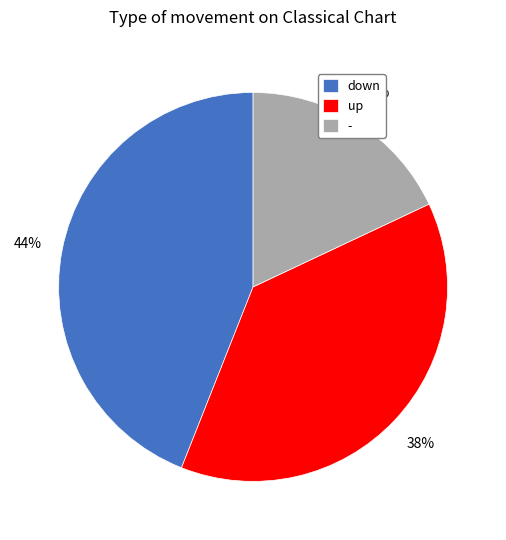

True or false: - accounts for 29% of the total.

False